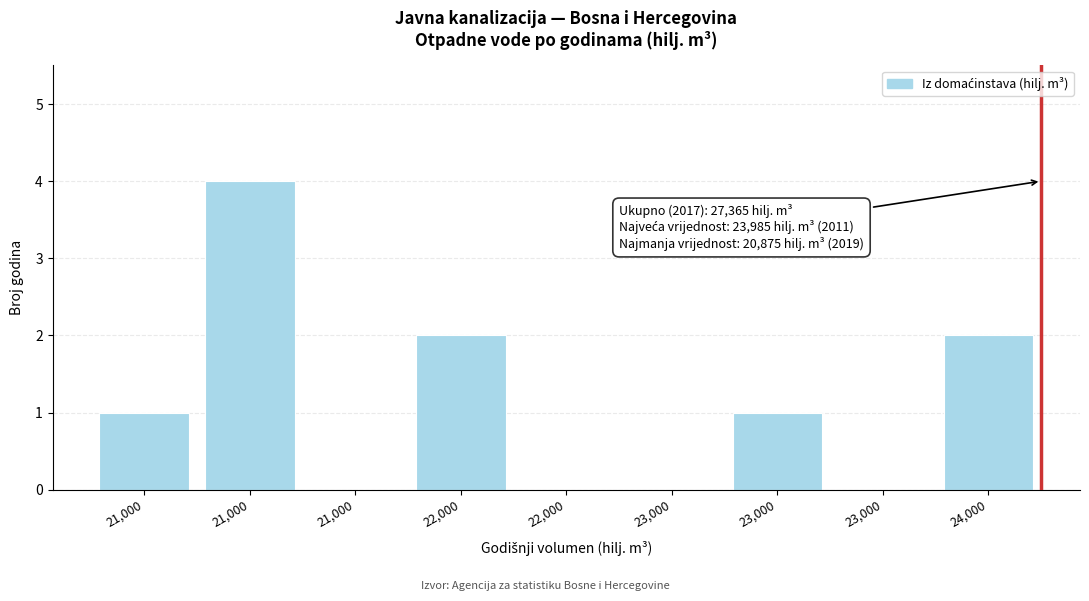

Are the bars horizontal?

No